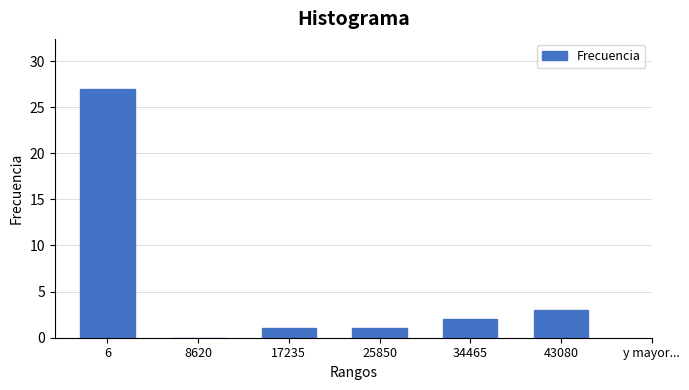

Reading right to left, extract all data points from this chart.

43080=3	34465=2	25850=1	17235=1	8620=0	6=27